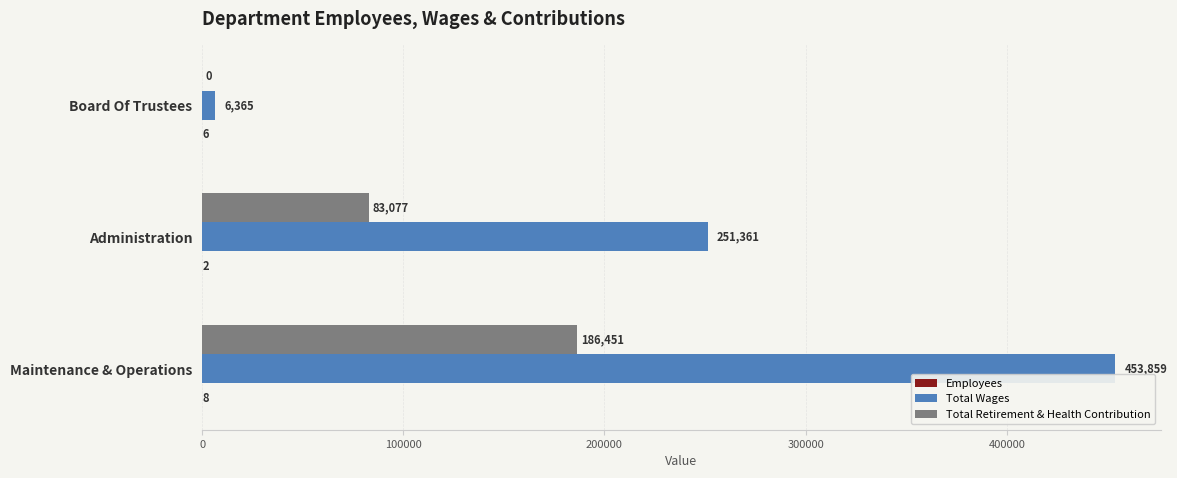

The value of Total Retirement & Health Contribution at Board Of Trustees is 112697. True or false?

False